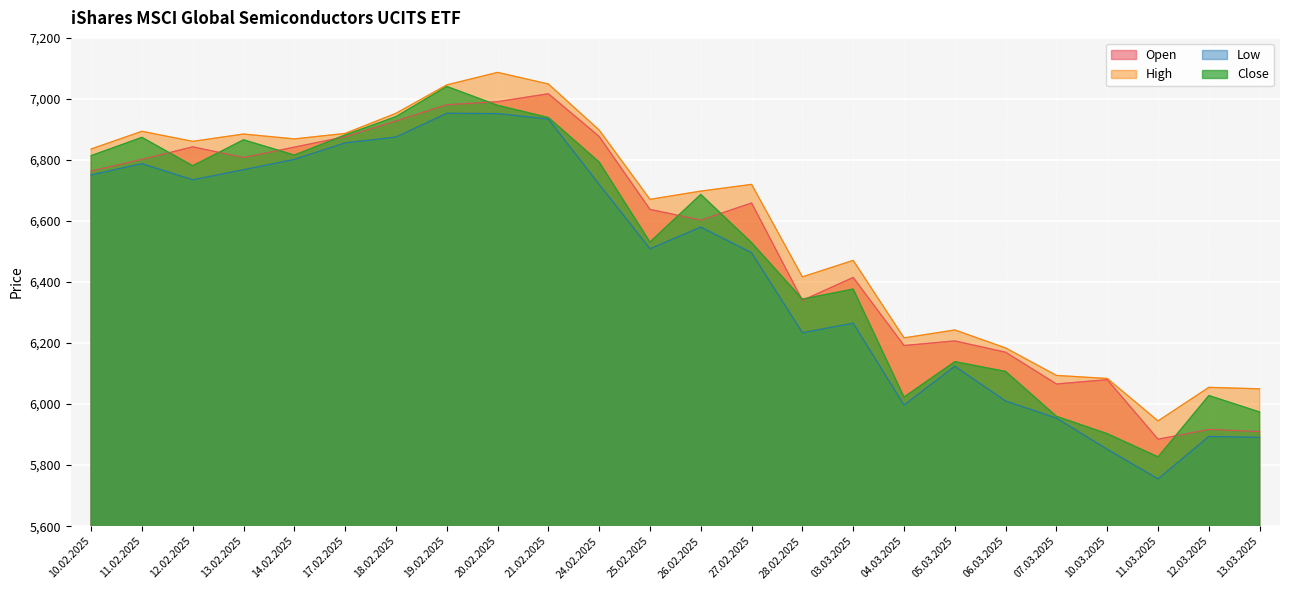

List the series in order of their overall mean, highest first.

High, Open, Close, Low